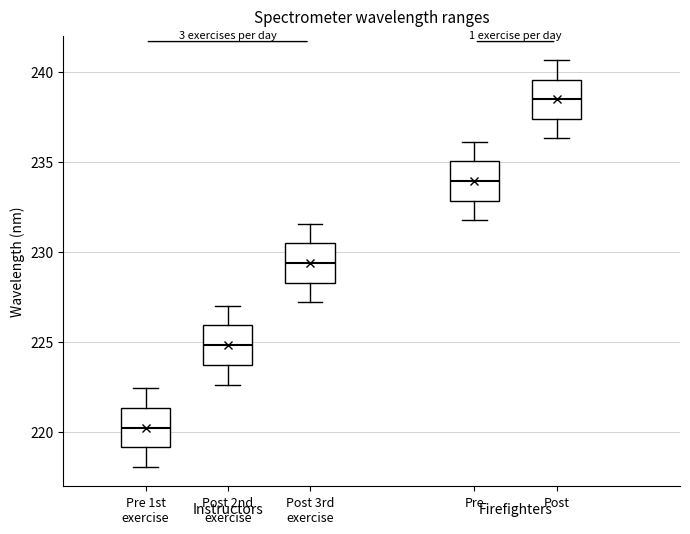

Which box has the highest median line?

Post